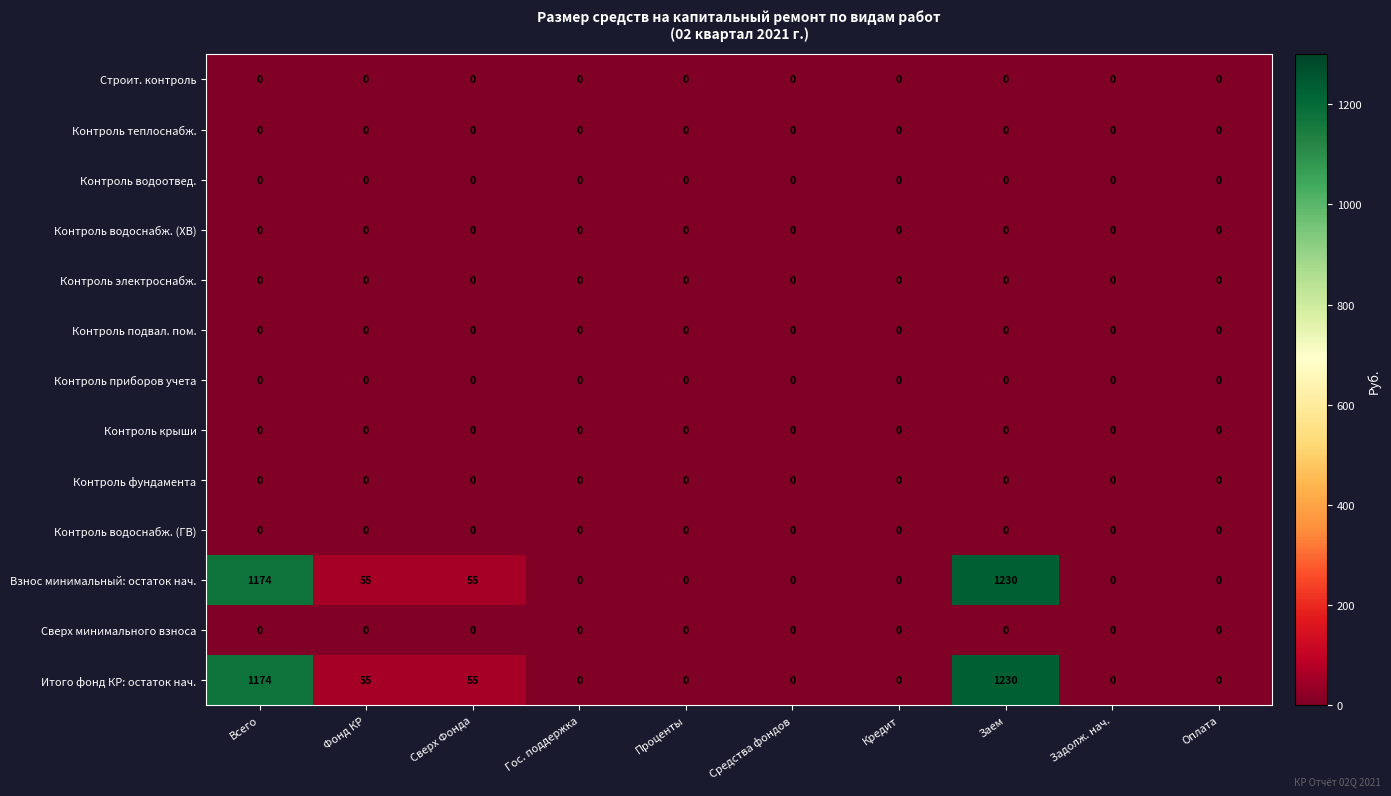

What is the greatest value displayed?

1230